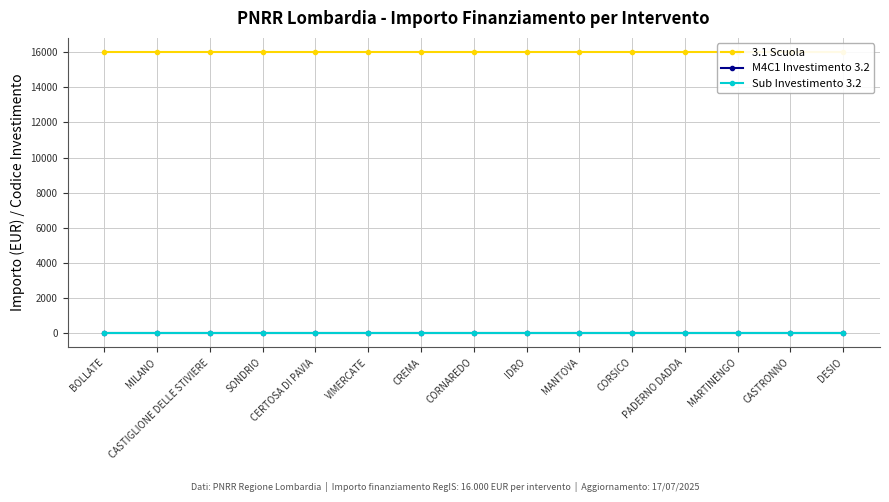

At which category is the sum across all series the highest?

BOLLATE